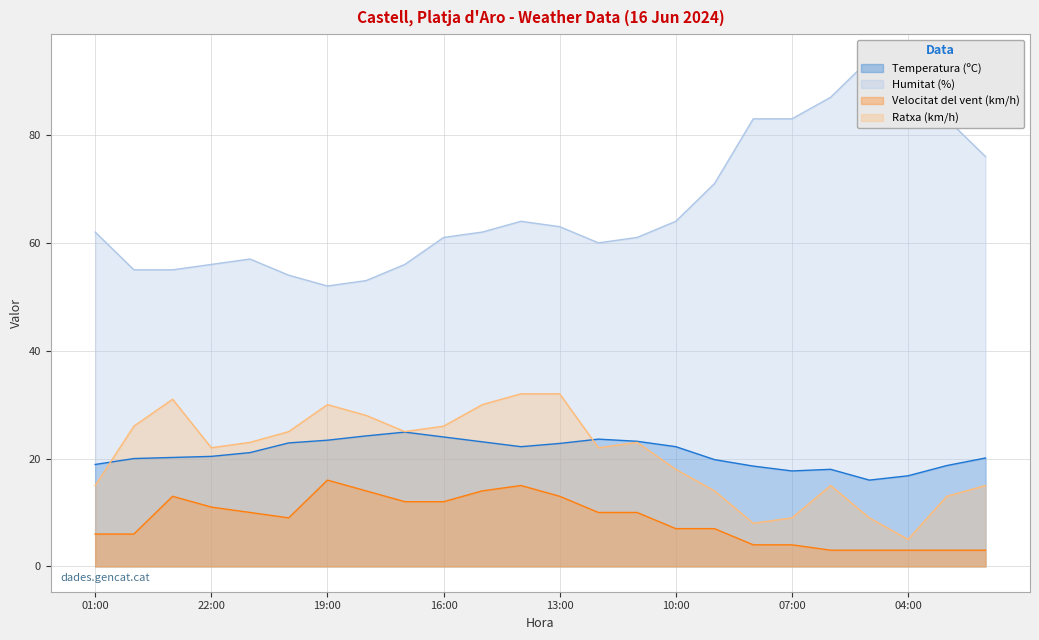

How many lines are shown in the chart?

4